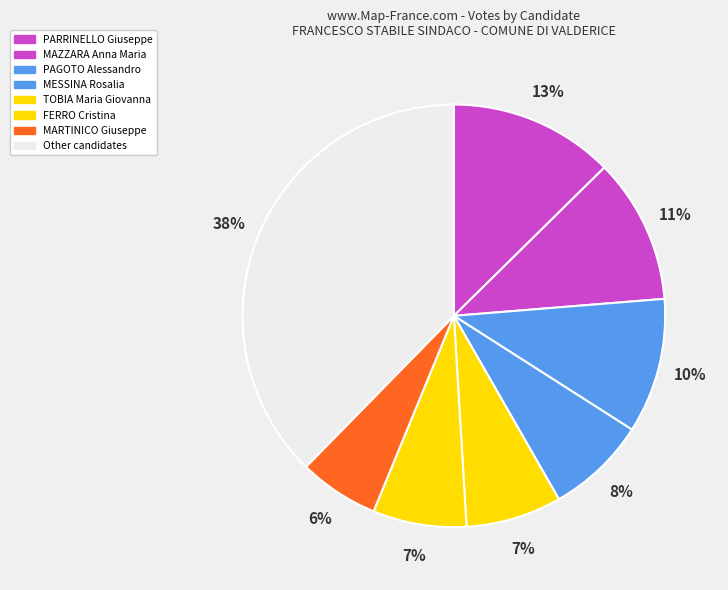

What percentage do MARTINICO Giuseppe and FERRO Cristina together represent?

13.3%